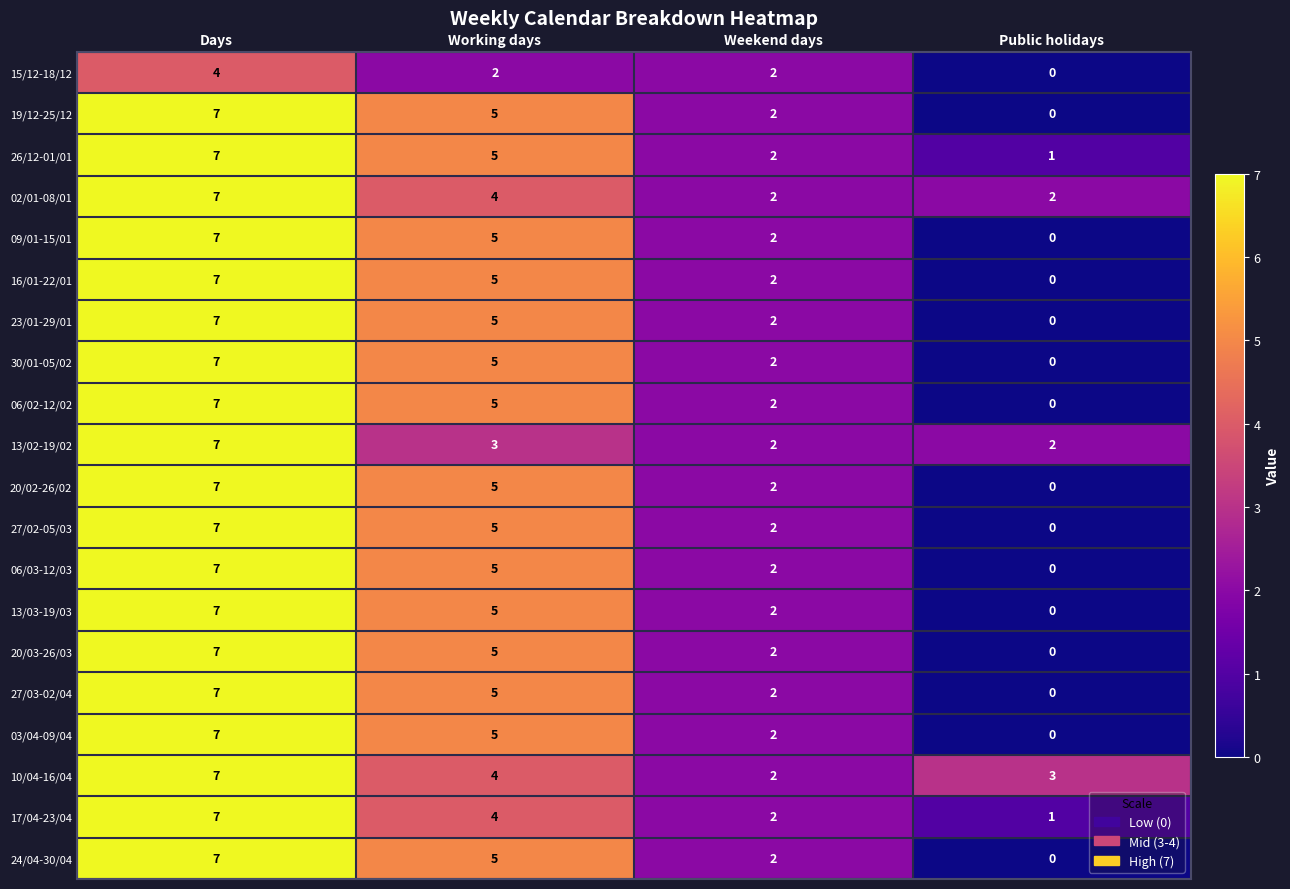

At how many categories does at least one series exceed 1?

4